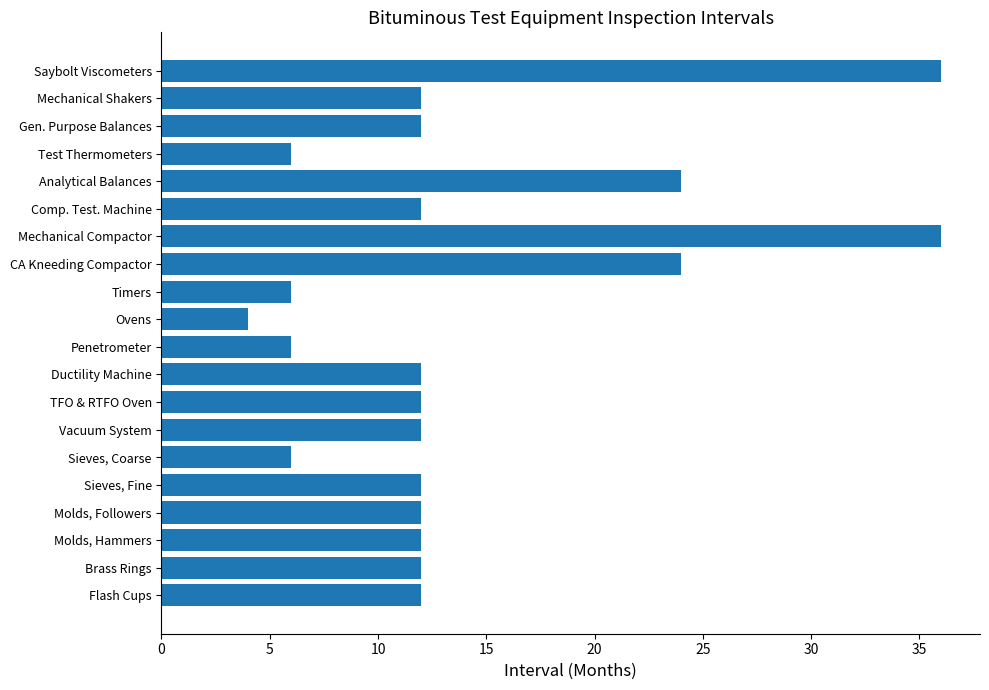

Reading bottom to top, transcribe all the data shown in this chart.

Flash Cups=12	Brass Rings=12	Molds, Hammers=12	Molds, Followers=12	Sieves, Fine=12	Sieves, Coarse=6	Vacuum System=12	TFO & RTFO Oven=12	Ductility Machine=12	Penetrometer=6	Ovens=4	Timers=6	CA Kneeding Compactor=24	Mechanical Compactor=36	Comp. Test. Machine=12	Analytical Balances=24	Test Thermometers=6	Gen. Purpose Balances=12	Mechanical Shakers=12	Saybolt Viscometers=36